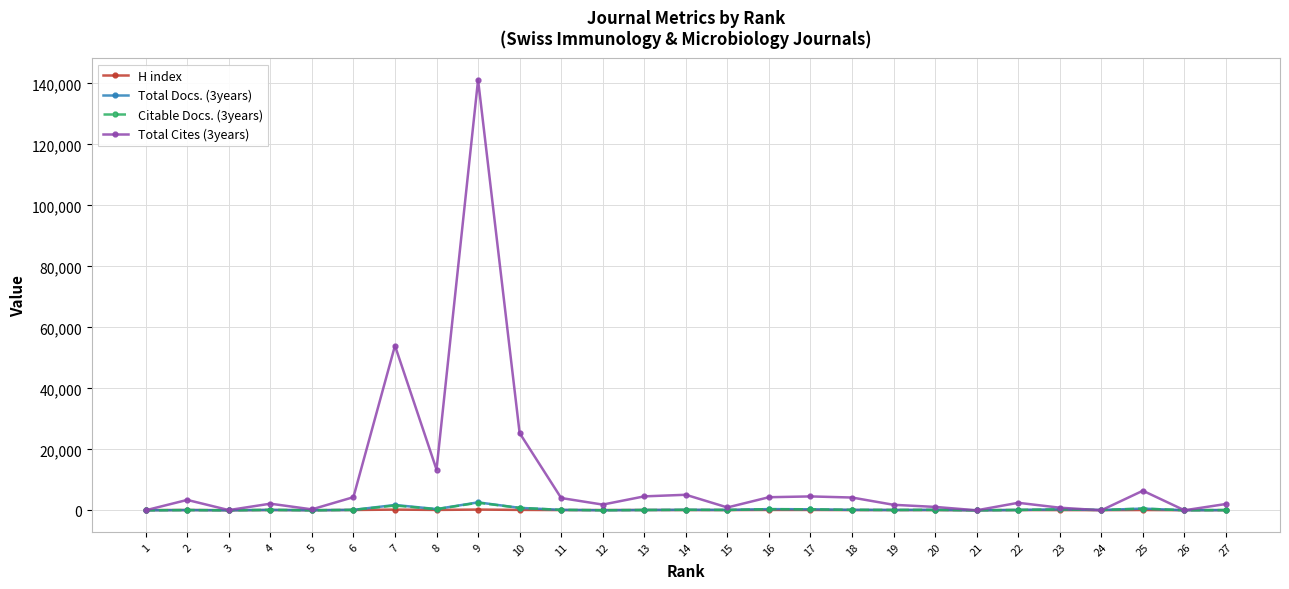

What is the highest value of the Citable Docs. (3years) series?

2489